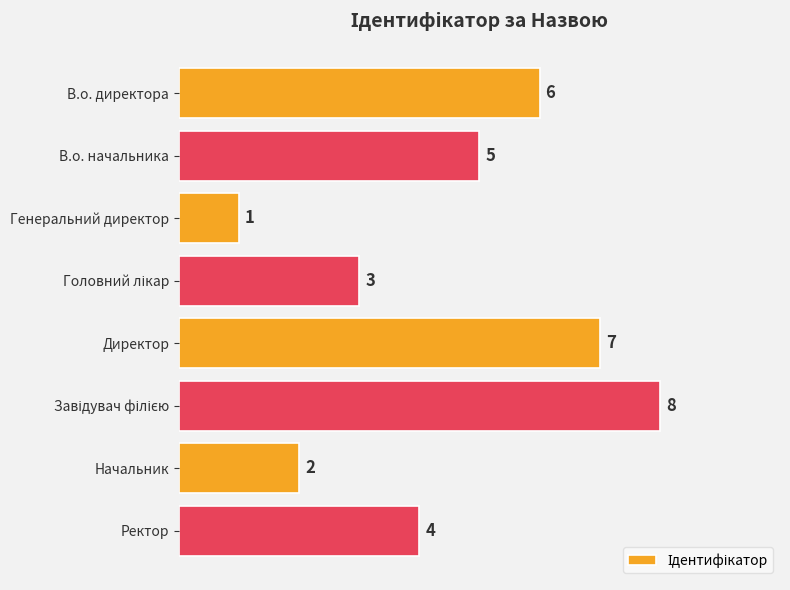

Does the chart contain any negative values?

No